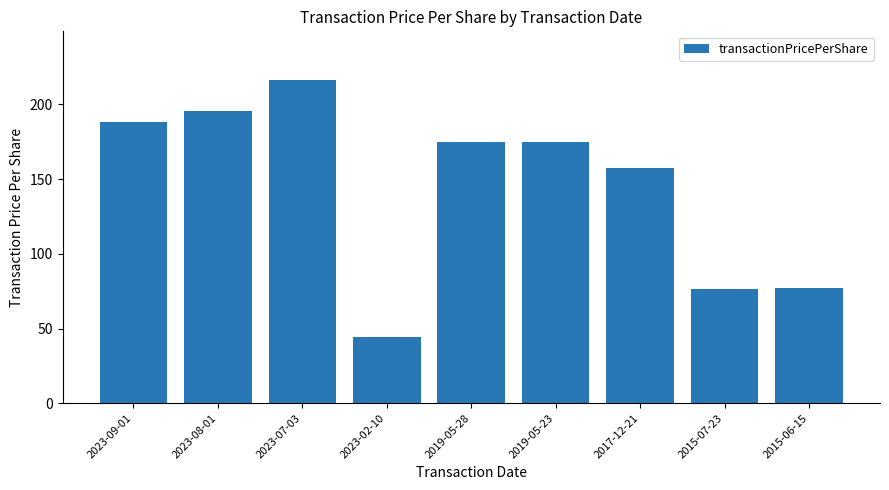

How many values are below 174?

4